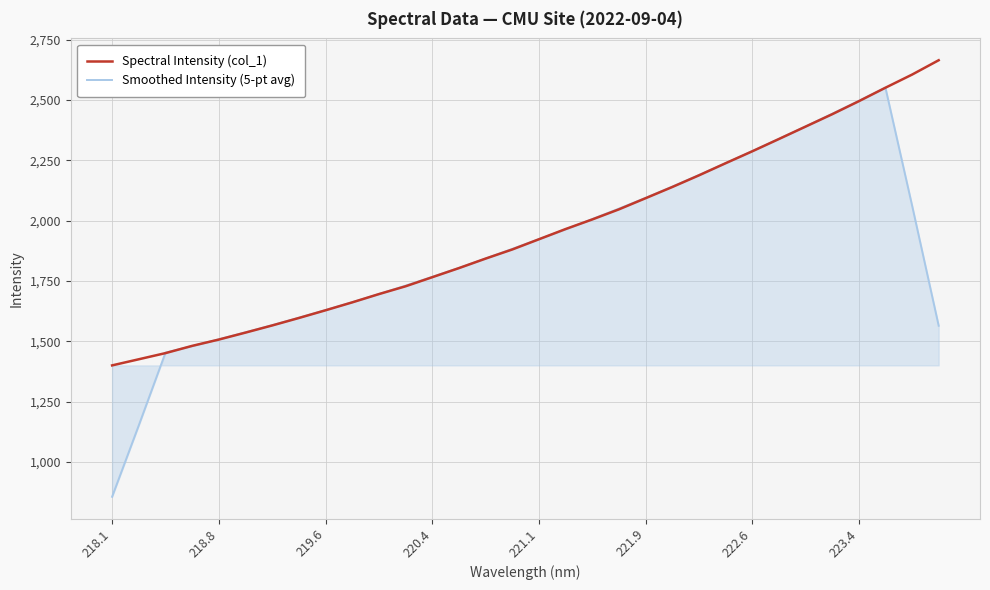

Which series has the widest spread of values?

Smoothed Intensity (5-pt avg)